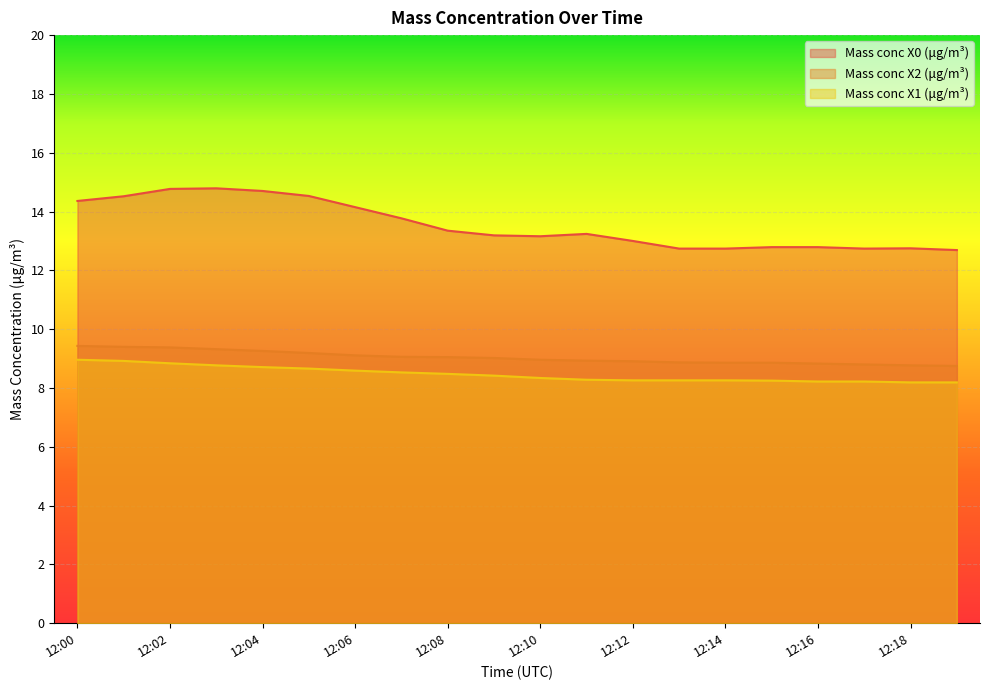

What is the highest value of the Mass conc X2 (μg/m³) series?

9.4